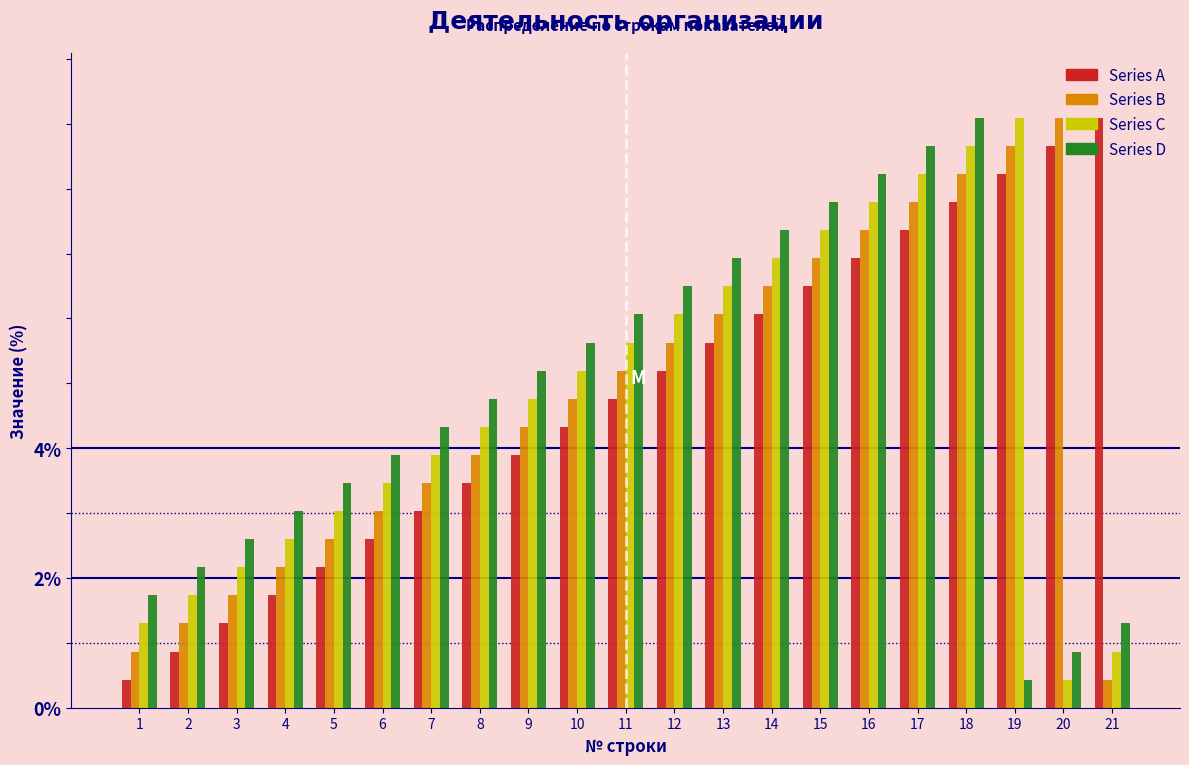

The Series B series shows 3.0 at 6. True or false?

True